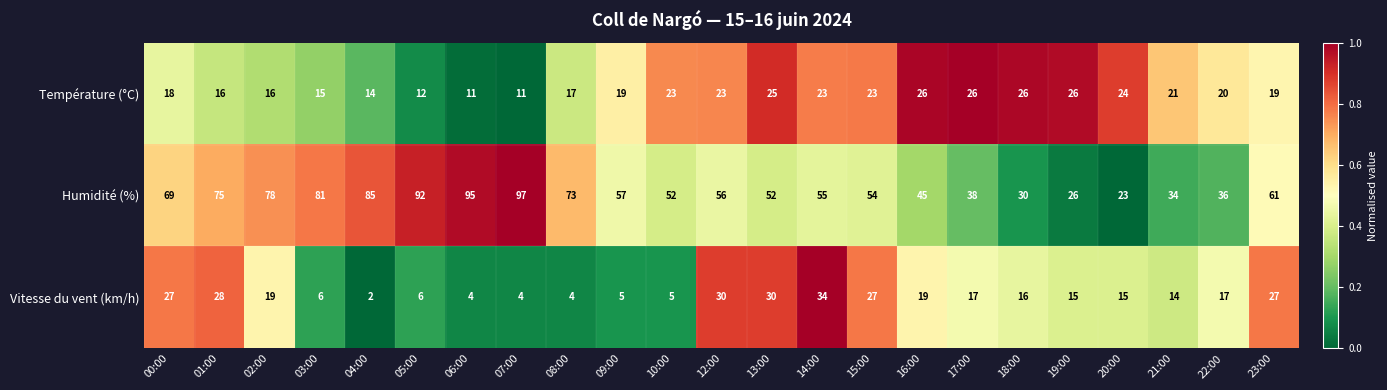

What is the sum of all Température (°C) values?

454